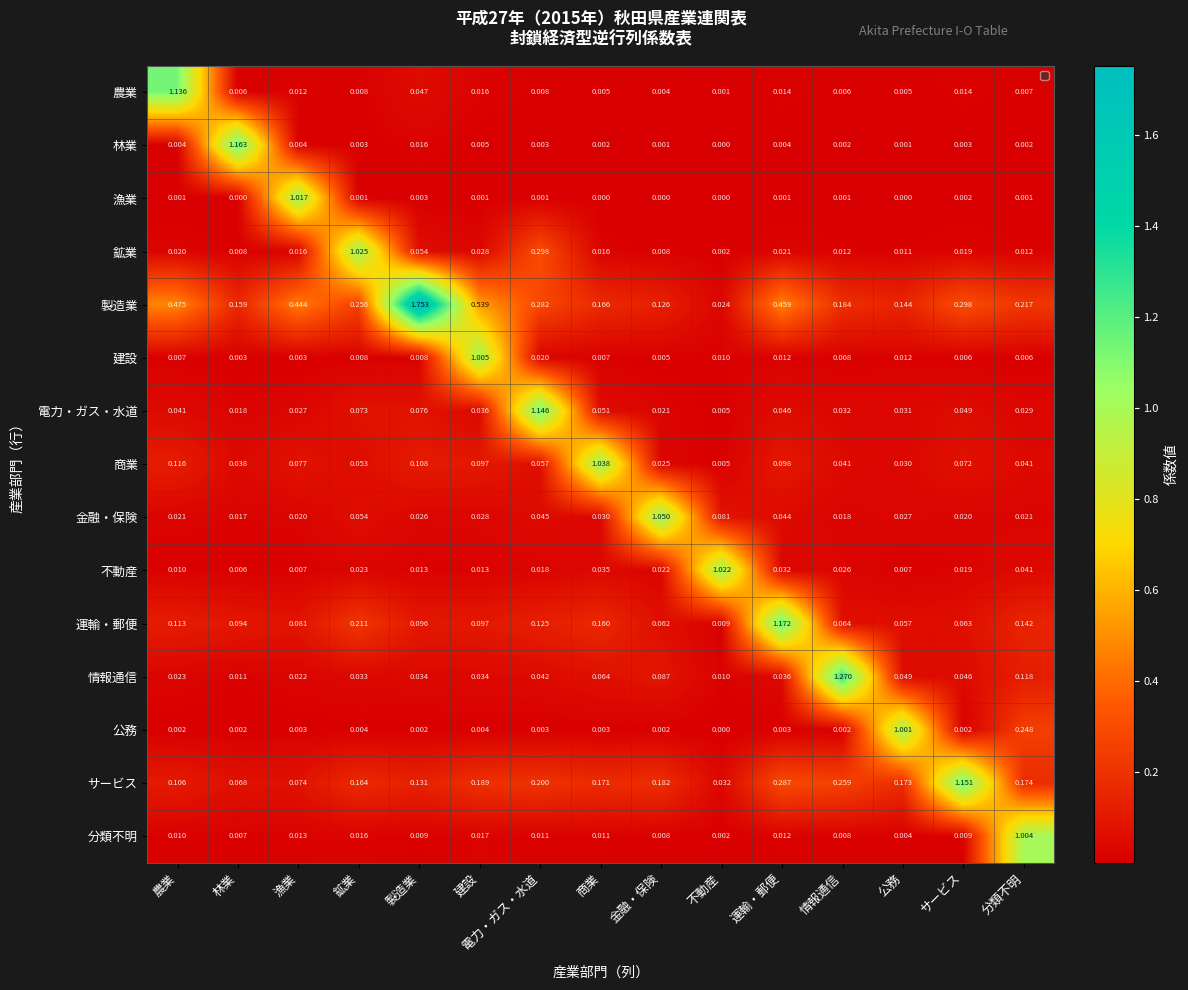

Where is 農業 nearest to the value 0?

不動産